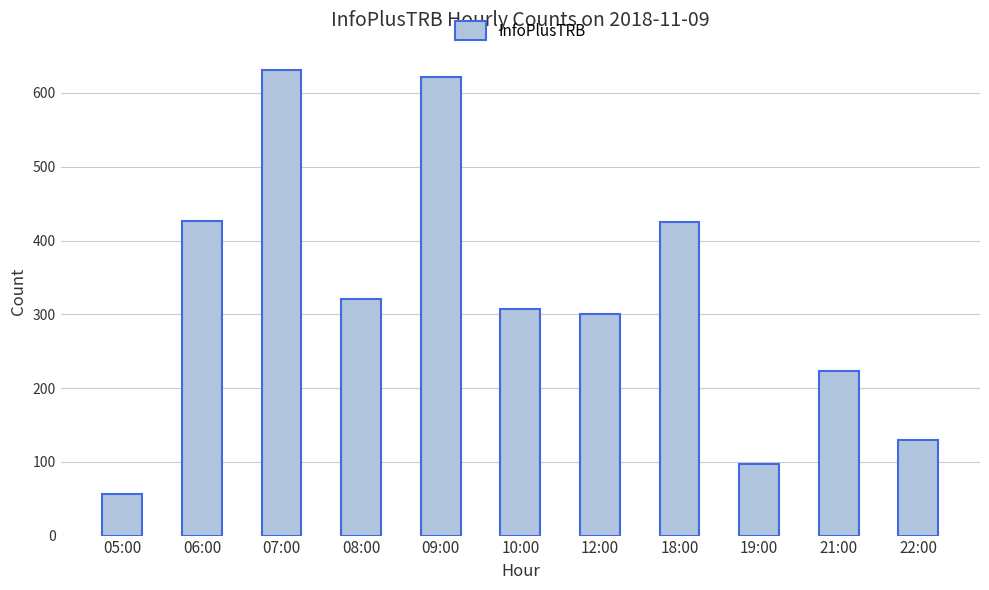

What is the difference between the second highest and minimum values?

565